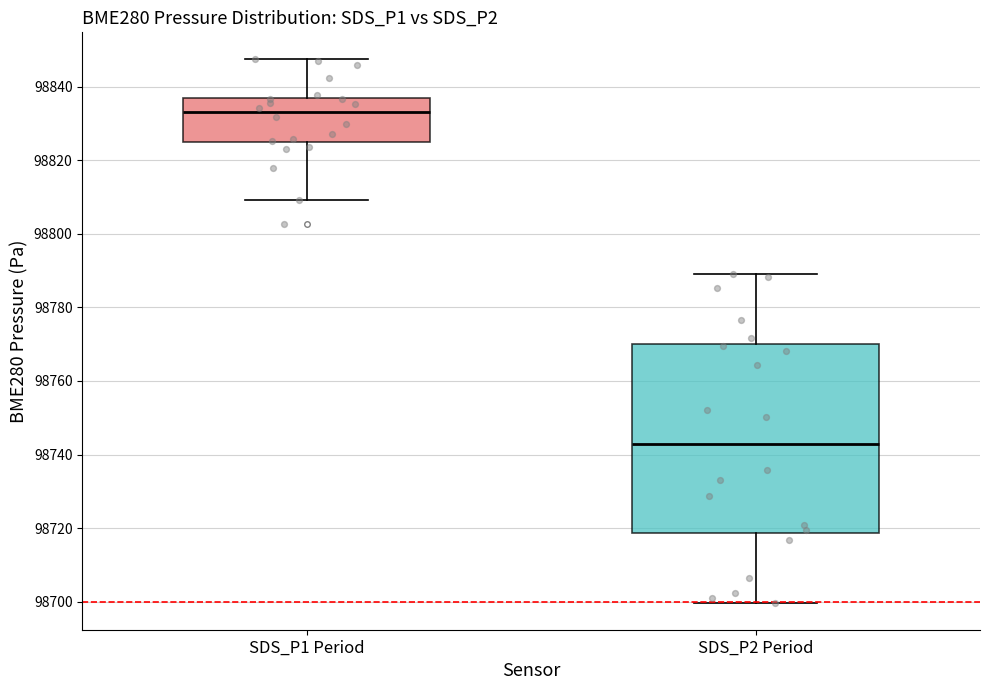

Reading left to right, transcribe this box plot: for each box, give where its median line is, the range the box spans, and where its two whiskers end, as read against the y-axis. The values are not printed on the chart, so give them approximately, as read against the axis.

SDS_P1 Period: median 98834, box 98824 to 98836, whiskers 98810 to 98848
SDS_P2 Period: median 98742, box 98718 to 98770, whiskers 98700 to 98790